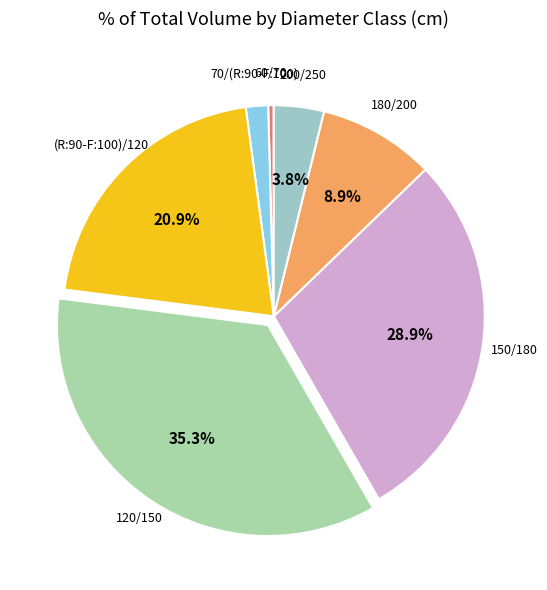

Is the sum of 70/(R:90-F:100) and (R:90-F:100)/120 greater than half?

No